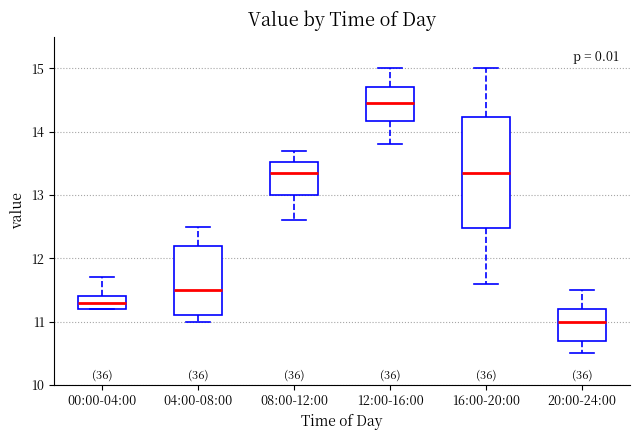

Comparing the boxes themselves (not the whiskers), which one is the tallest?

16:00-20:00